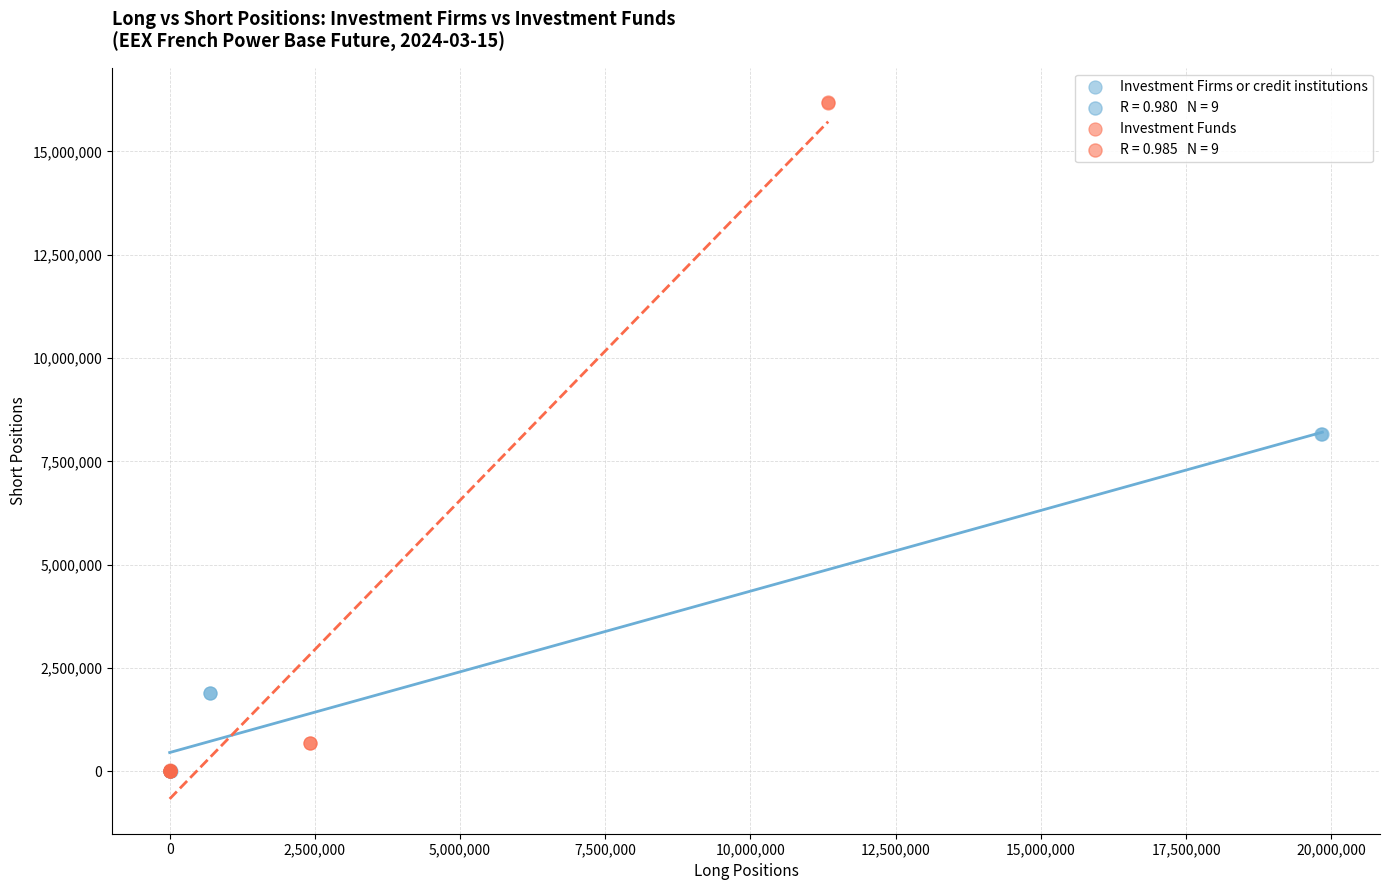

Which series reaches the maximum Y coordinate?

Investment Funds